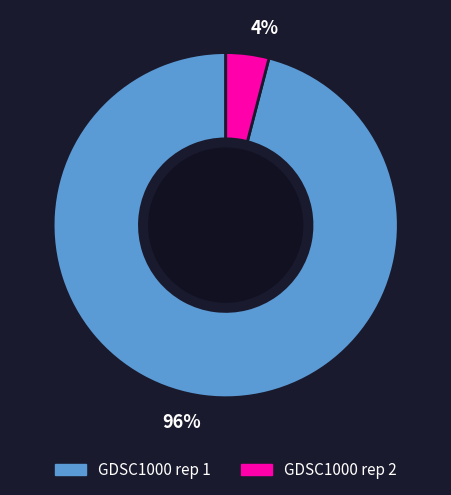

The GDSC1000 rep 1 slice represents 96% of the pie. True or false?

True